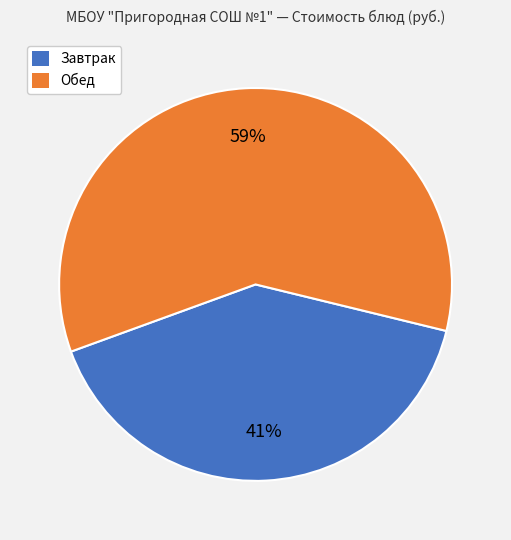

Count the number of slices in the pie.

2